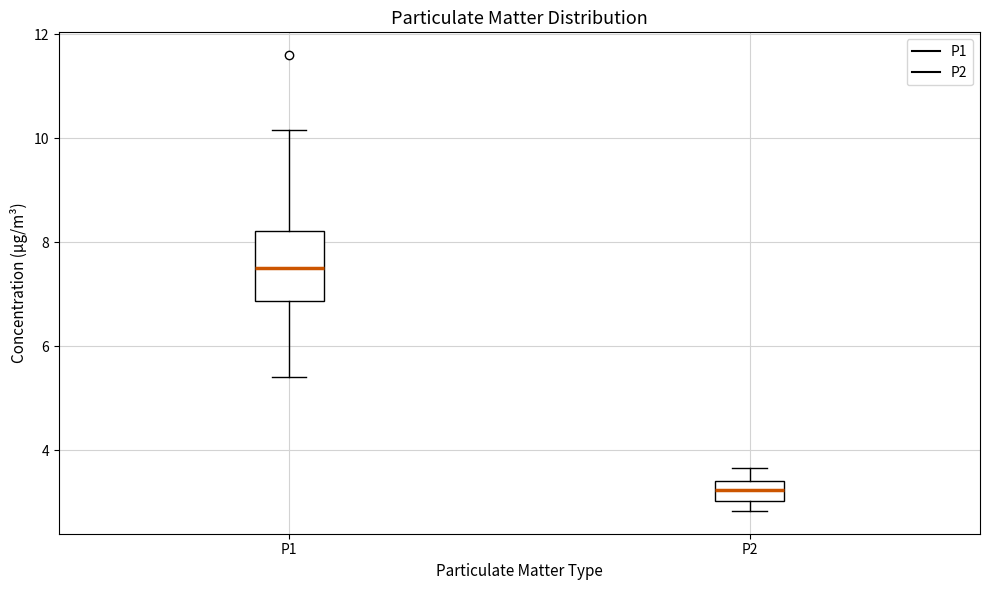

Which box has the lowest median line?

P2